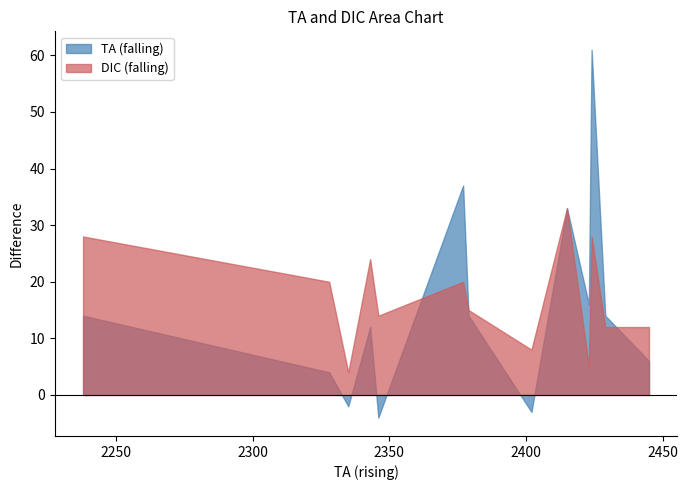

How many distinct data groups are displayed?

2